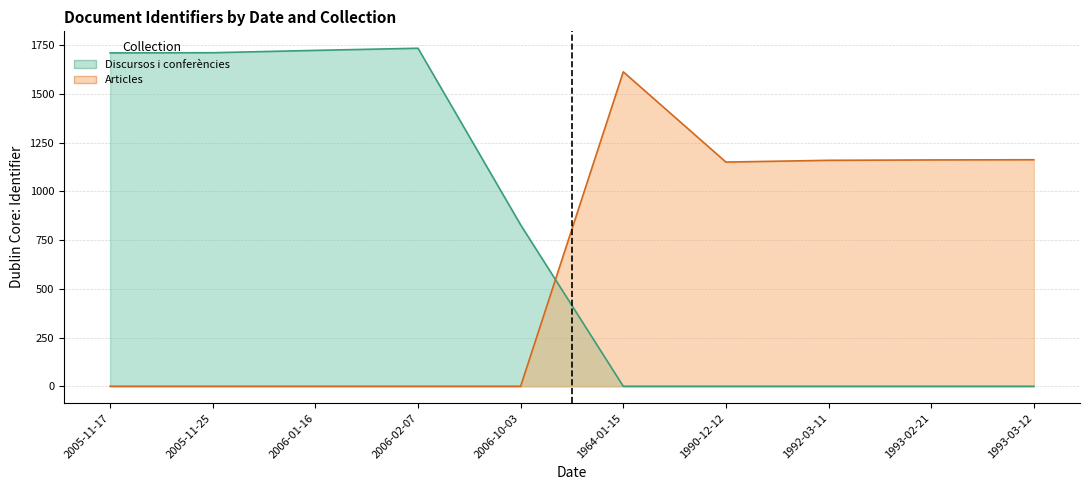

Which label corresponds to the smallest value in the chart?

1964-01-15